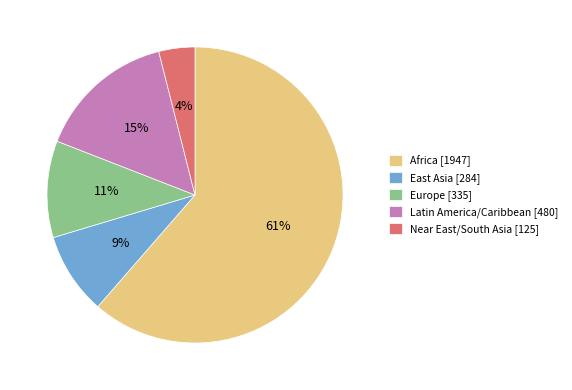

Is it true that East Asia is 4% of the pie?

False